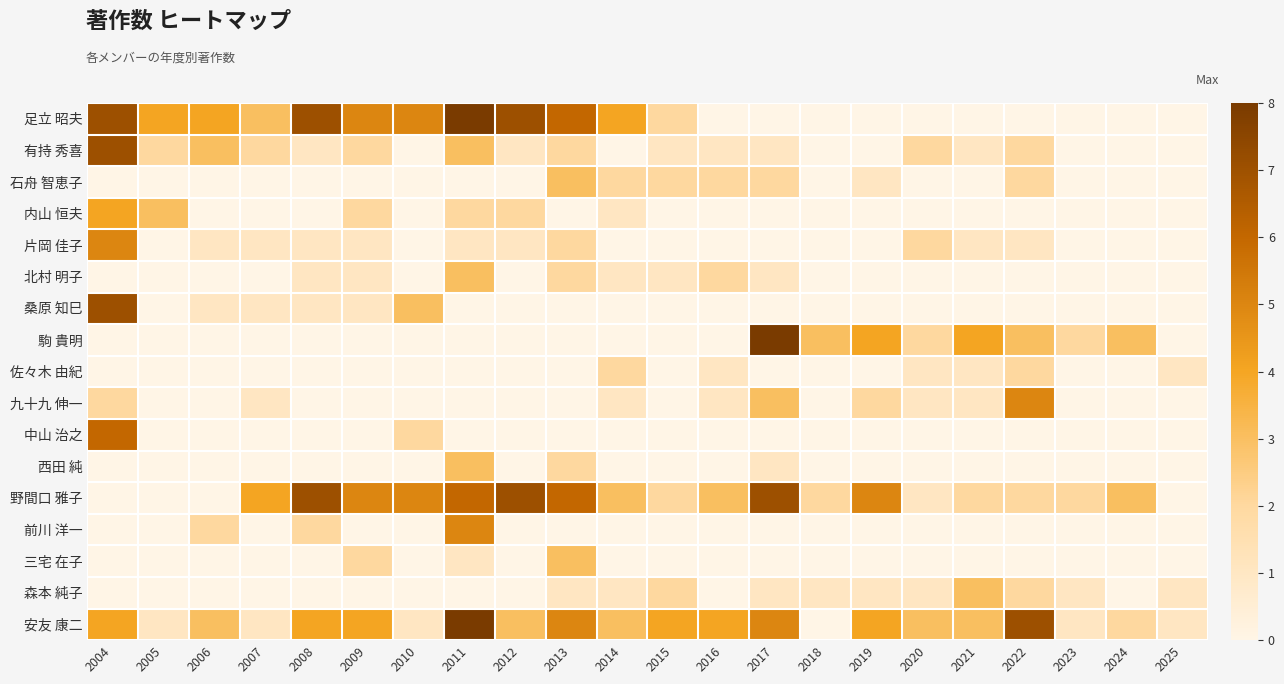

Reading left to right, transcribe all the data shown in this chart.

足立 昭夫: 2004=7	2005=4	2006=4	2007=3	2008=7	2009=5	2010=5	2011=8	2012=7	2013=6	2014=4	2015=2	2016=0	2017=0	2018=0	2019=0	2020=0	2021=0	2022=0	2023=0	2024=0	2025=0
有持 秀喜: 2004=7	2005=2	2006=3	2007=2	2008=1	2009=2	2010=0	2011=3	2012=1	2013=2	2014=0	2015=1	2016=1	2017=1	2018=0	2019=0	2020=2	2021=1	2022=2	2023=0	2024=0	2025=0
石舟 智恵子: 2004=0	2005=0	2006=0	2007=0	2008=0	2009=0	2010=0	2011=0	2012=0	2013=3	2014=2	2015=2	2016=2	2017=2	2018=0	2019=1	2020=0	2021=0	2022=2	2023=0	2024=0	2025=0
内山 恒夫: 2004=4	2005=3	2006=0	2007=0	2008=0	2009=2	2010=0	2011=2	2012=2	2013=0	2014=1	2015=0	2016=0	2017=0	2018=0	2019=0	2020=0	2021=0	2022=0	2023=0	2024=0	2025=0
片岡 佳子: 2004=5	2005=0	2006=1	2007=1	2008=1	2009=1	2010=0	2011=1	2012=1	2013=2	2014=0	2015=0	2016=0	2017=0	2018=0	2019=0	2020=2	2021=1	2022=1	2023=0	2024=0	2025=0
北村 明子: 2004=0	2005=0	2006=0	2007=0	2008=1	2009=1	2010=0	2011=3	2012=0	2013=2	2014=1	2015=1	2016=2	2017=1	2018=0	2019=0	2020=0	2021=0	2022=0	2023=0	2024=0	2025=0
桑原 知巳: 2004=7	2005=0	2006=1	2007=1	2008=1	2009=1	2010=3	2011=0	2012=0	2013=0	2014=0	2015=0	2016=0	2017=0	2018=0	2019=0	2020=0	2021=0	2022=0	2023=0	2024=0	2025=0
駒 貴明: 2004=0	2005=0	2006=0	2007=0	2008=0	2009=0	2010=0	2011=0	2012=0	2013=0	2014=0	2015=0	2016=0	2017=8	2018=3	2019=4	2020=2	2021=4	2022=3	2023=2	2024=3	2025=0
佐々木 由紀: 2004=0	2005=0	2006=0	2007=0	2008=0	2009=0	2010=0	2011=0	2012=0	2013=0	2014=2	2015=0	2016=1	2017=0	2018=0	2019=0	2020=1	2021=1	2022=2	2023=0	2024=0	2025=1
九十九 伸一: 2004=2	2005=0	2006=0	2007=1	2008=0	2009=0	2010=0	2011=0	2012=0	2013=0	2014=1	2015=0	2016=1	2017=3	2018=0	2019=2	2020=1	2021=1	2022=5	2023=0	2024=0	2025=0
中山 治之: 2004=6	2005=0	2006=0	2007=0	2008=0	2009=0	2010=2	2011=0	2012=0	2013=0	2014=0	2015=0	2016=0	2017=0	2018=0	2019=0	2020=0	2021=0	2022=0	2023=0	2024=0	2025=0
西田 純: 2004=0	2005=0	2006=0	2007=0	2008=0	2009=0	2010=0	2011=3	2012=0	2013=2	2014=0	2015=0	2016=0	2017=1	2018=0	2019=0	2020=0	2021=0	2022=0	2023=0	2024=0	2025=0
野間口 雅子: 2004=0	2005=0	2006=0	2007=4	2008=7	2009=5	2010=5	2011=6	2012=7	2013=6	2014=3	2015=2	2016=3	2017=7	2018=2	2019=5	2020=1	2021=2	2022=2	2023=2	2024=3	2025=0
前川 洋一: 2004=0	2005=0	2006=2	2007=0	2008=2	2009=0	2010=0	2011=5	2012=0	2013=0	2014=0	2015=0	2016=0	2017=0	2018=0	2019=0	2020=0	2021=0	2022=0	2023=0	2024=0	2025=0
三宅 在子: 2004=0	2005=0	2006=0	2007=0	2008=0	2009=2	2010=0	2011=1	2012=0	2013=3	2014=0	2015=0	2016=0	2017=0	2018=0	2019=0	2020=0	2021=0	2022=0	2023=0	2024=0	2025=0
森本 純子: 2004=0	2005=0	2006=0	2007=0	2008=0	2009=0	2010=0	2011=0	2012=0	2013=1	2014=1	2015=2	2016=0	2017=1	2018=1	2019=1	2020=1	2021=3	2022=2	2023=1	2024=0	2025=1
安友 康二: 2004=4	2005=1	2006=3	2007=1	2008=4	2009=4	2010=1	2011=8	2012=3	2013=5	2014=3	2015=4	2016=4	2017=5	2018=0	2019=4	2020=3	2021=3	2022=7	2023=1	2024=2	2025=1